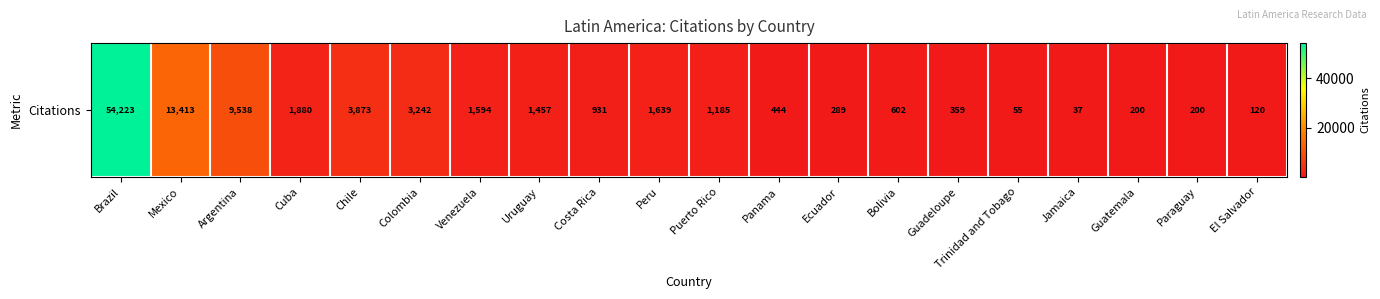

What is the ratio of the value at Puerto Rico to the value at Argentina?

0.1